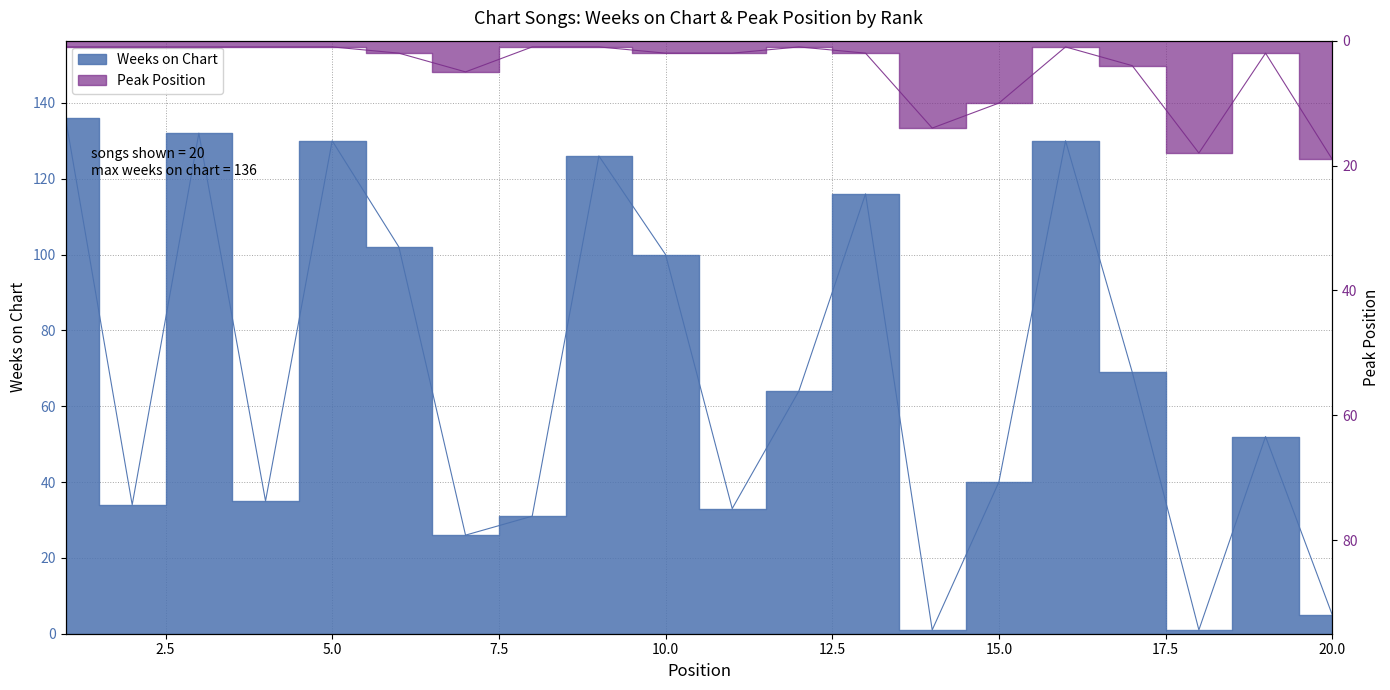

How many times do Peak Position and Weeks on Chart cross each other?

5